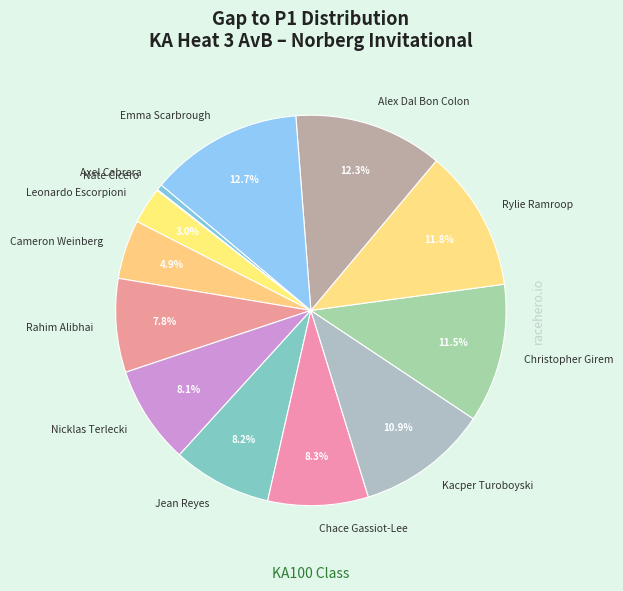

Does any single category account for the majority?

No